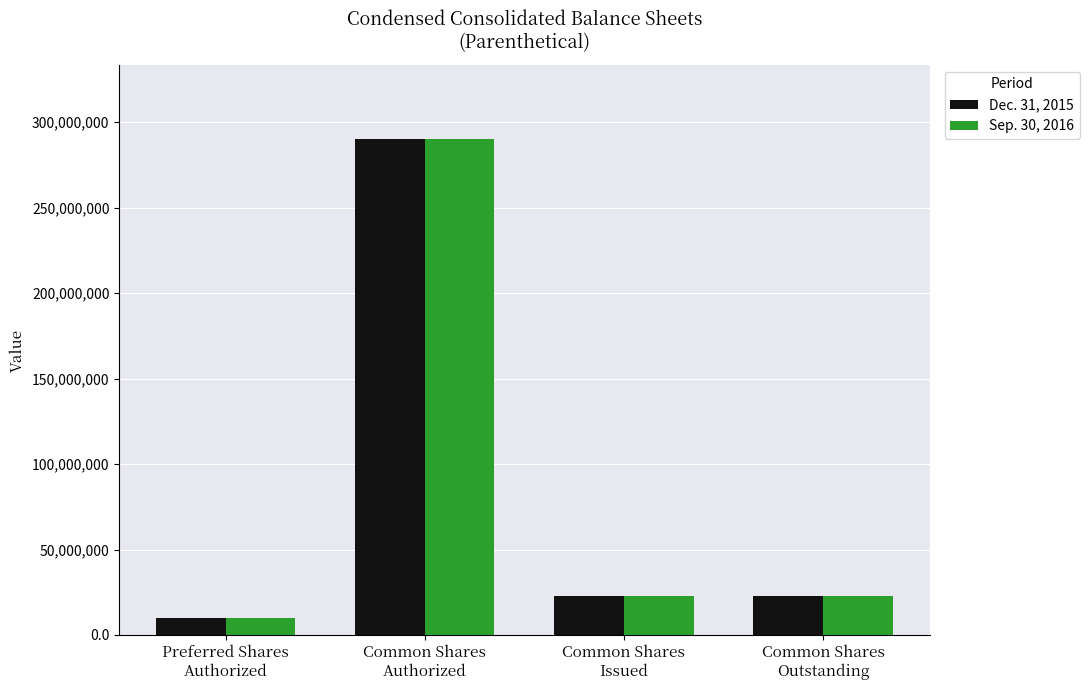

What is the minimum value for Sep. 30, 2016?

10000000